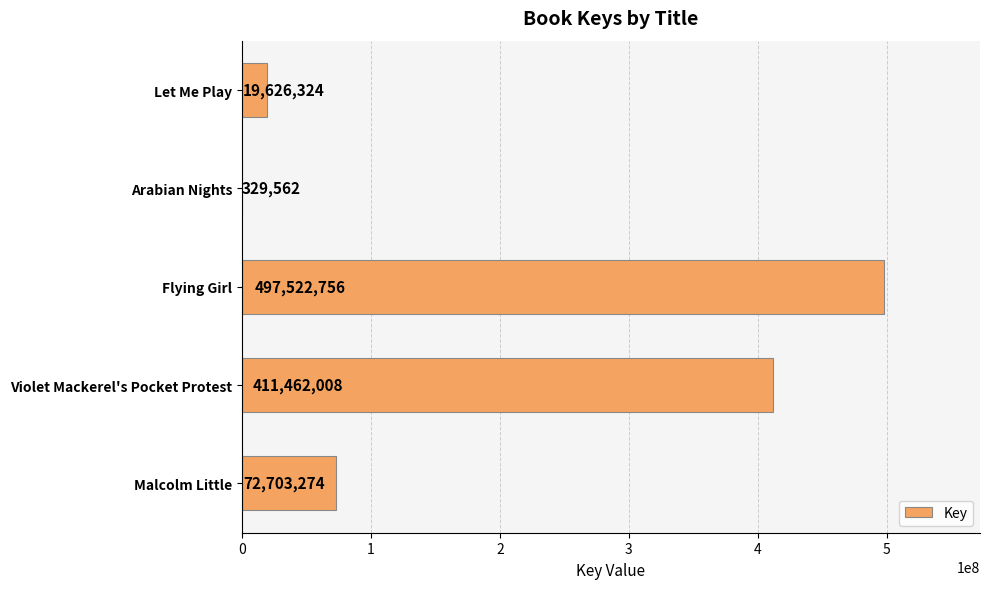

What is the sum of all values?

1001643924